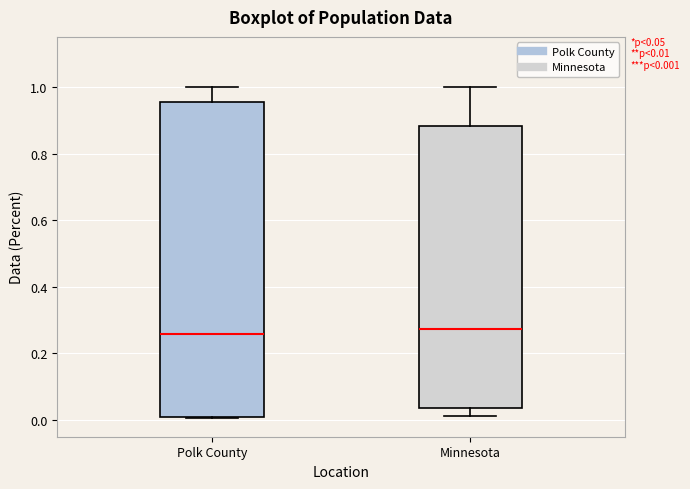

Which box is the tallest, from its lower edge to its upper edge?

Polk County